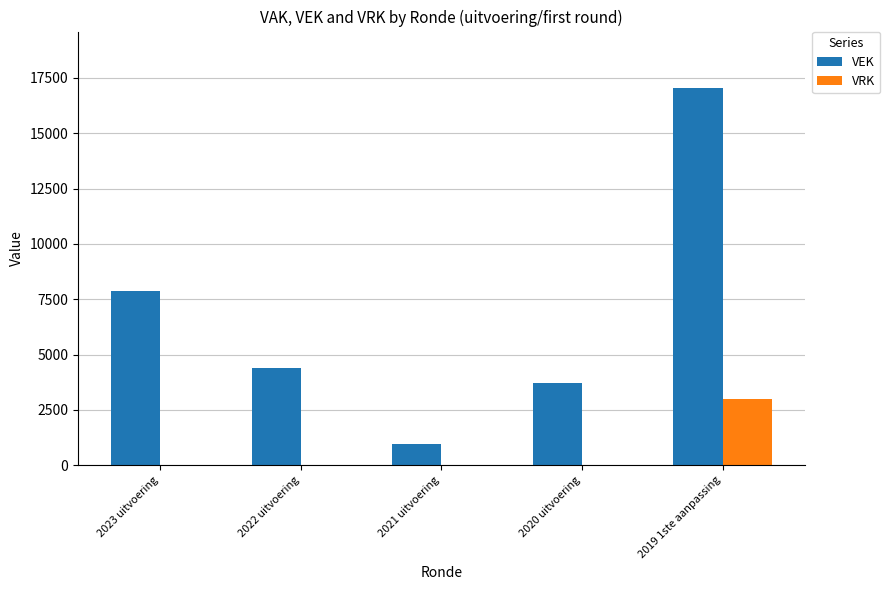

Does the chart contain stacked bars?

No